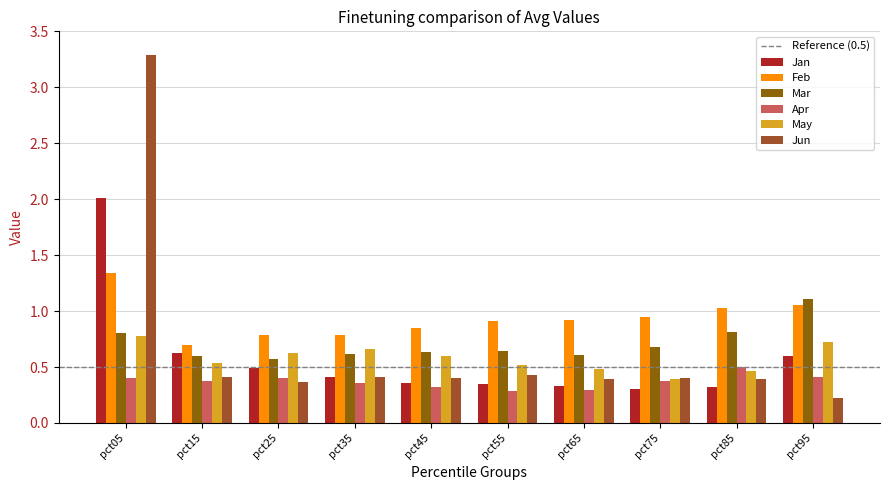

At pct25, list the series in order from largest to smallest.

Feb, May, Mar, Jan, Apr, Jun